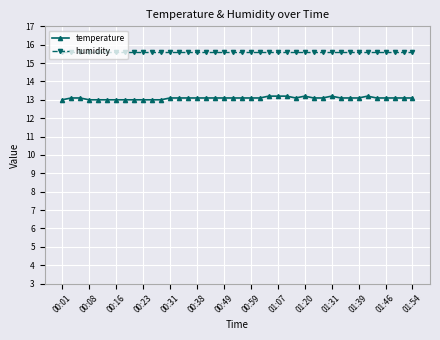

Reading left to right, what are all the values shown in this chart?

temperature: 13.0	13.1	13.1	13.0	13.0	13.0	13.0	13.0	13.0	13.0	13.0	13.0	13.1	13.1	13.1	13.1	13.1	13.1	13.1	13.1	13.1	13.1	13.1	13.2	13.2	13.2	13.1	13.2	13.1	13.1	13.2	13.1	13.1	13.1	13.2	13.1	13.1	13.1	13.1	13.1
humidity: 15.6	15.6	15.6	15.6	15.6	15.6	15.6	15.6	15.6	15.6	15.6	15.6	15.6	15.6	15.6	15.6	15.6	15.6	15.6	15.6	15.6	15.6	15.6	15.6	15.6	15.6	15.6	15.6	15.6	15.6	15.6	15.6	15.6	15.6	15.6	15.6	15.6	15.6	15.6	15.6